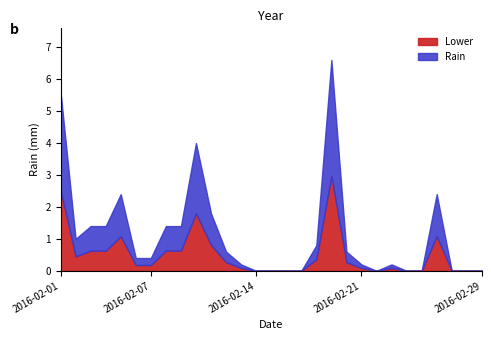

Does the chart display data point markers on the line(s)?

No